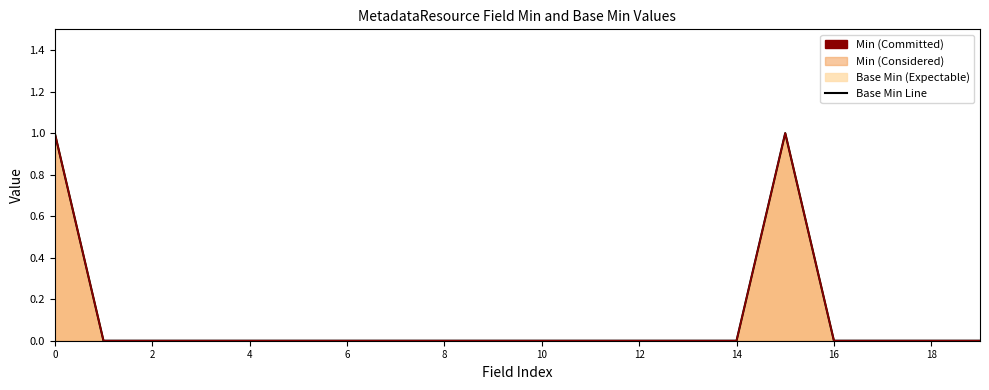

True or false: Min Line and Base Min Line cross at least once.

False